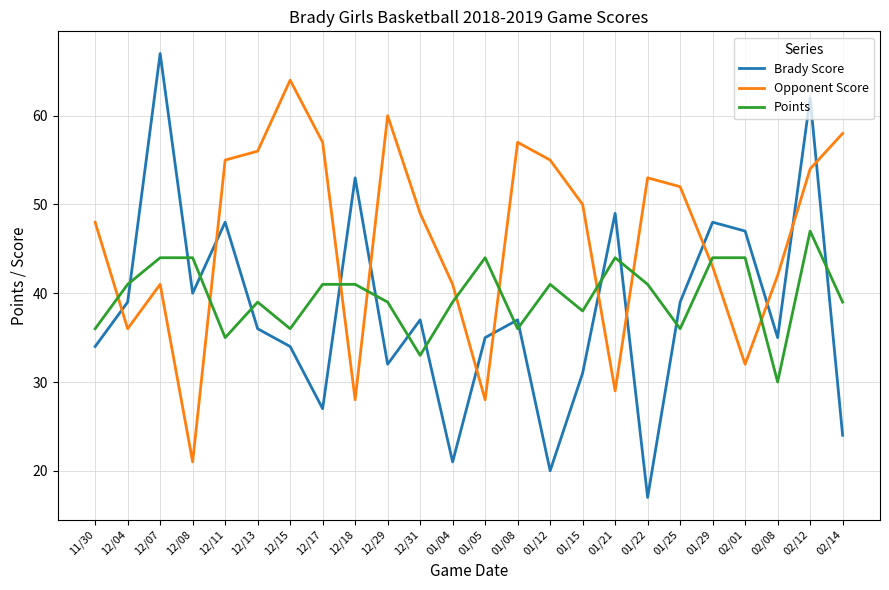

Rank the series by their maximum value, from highest to lowest.

Brady Score, Opponent Score, Points